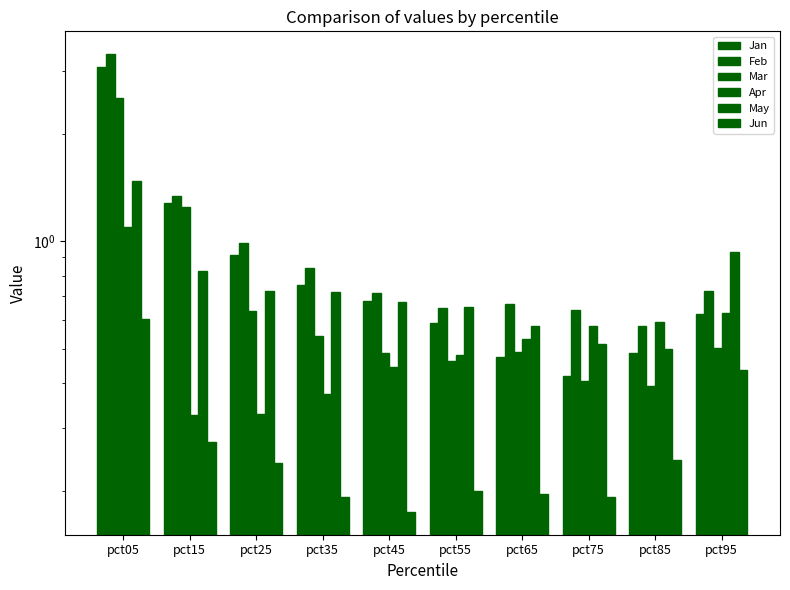

The value of May at pct95 is 0.9. True or false?

True